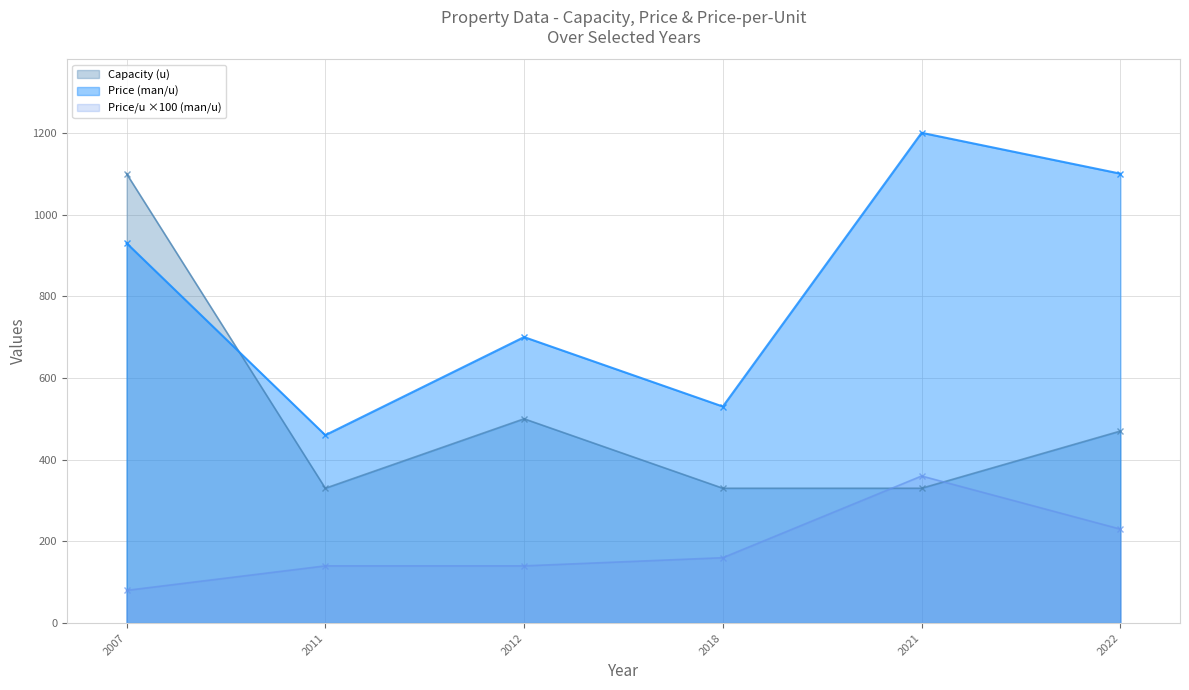

Count the number of data series in this chart.

3